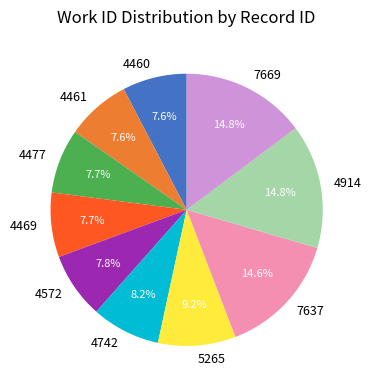

How many segments does this pie chart have?

10